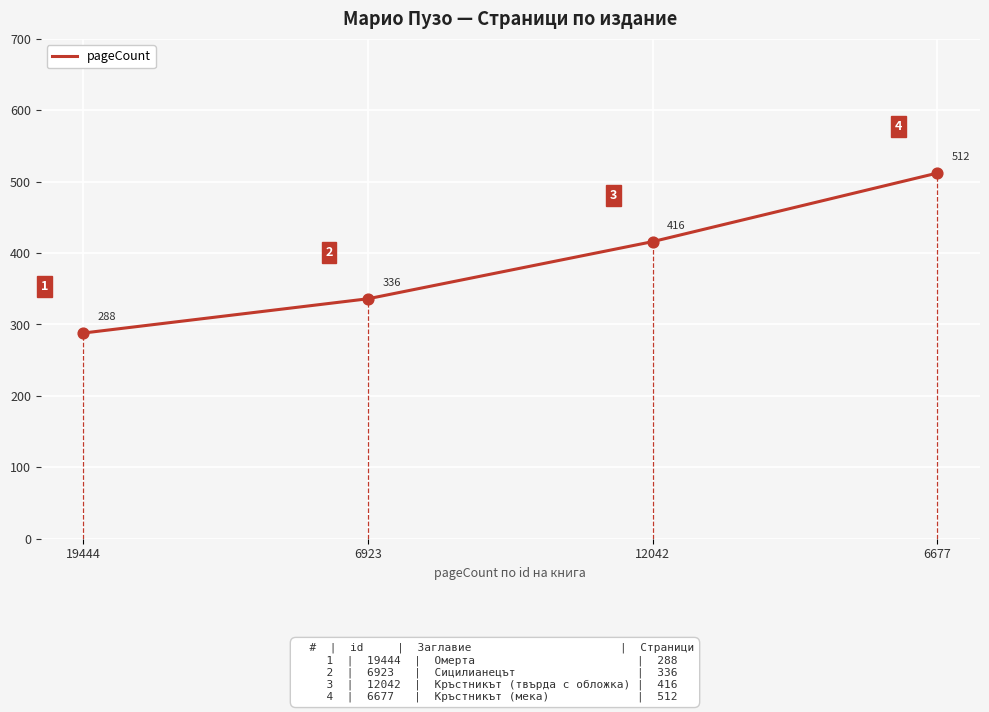

What is the change in value from 6923 to 12042?

+80